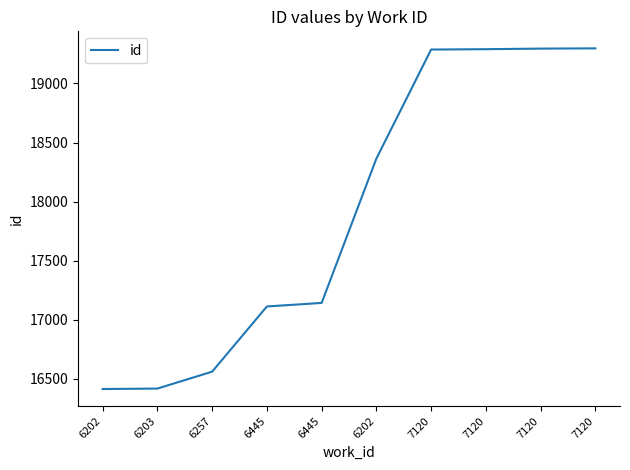

True or false: there are more than 2 points higher than both neighbors.

False